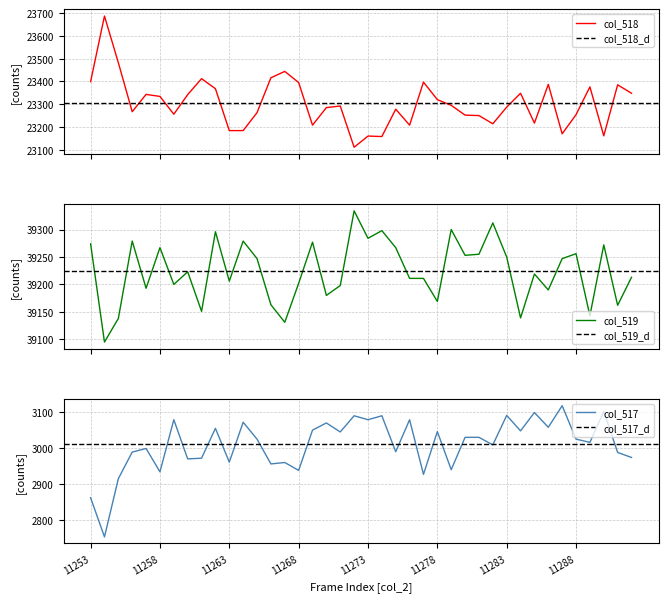

What is the difference between the col_517 values at 11285 and 11284?

51